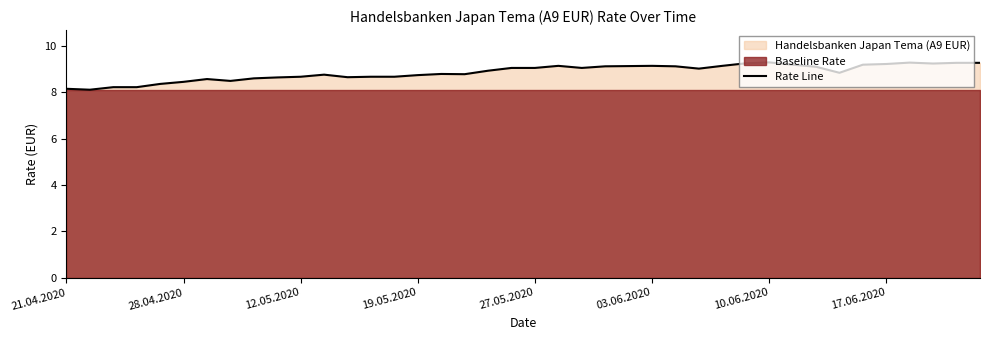

Is it true that the value at 8 is 12.1?

False